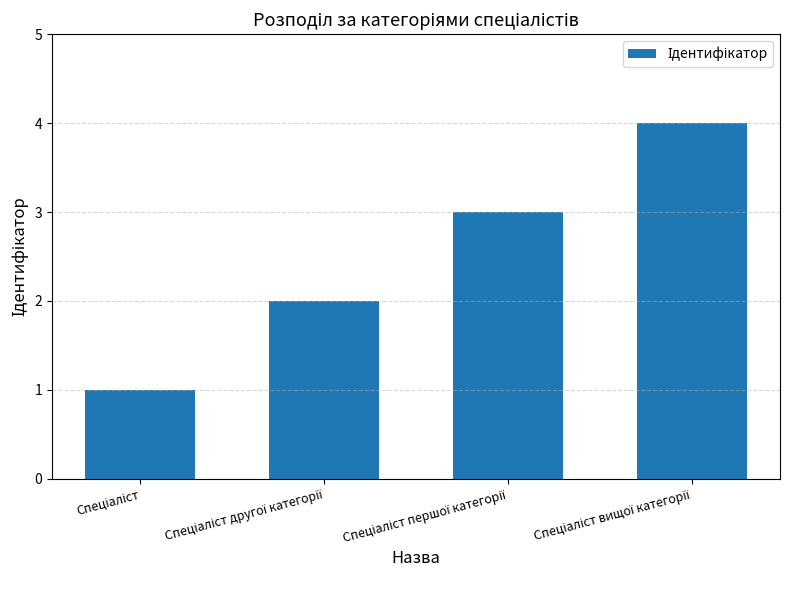

What is the difference between the maximum and minimum values?

3